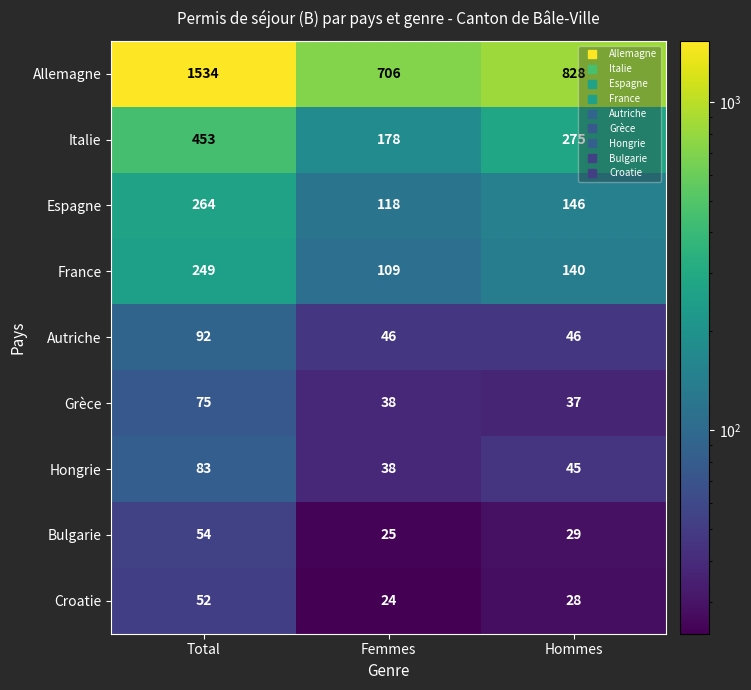

Which series has the largest total across all categories?

Allemagne